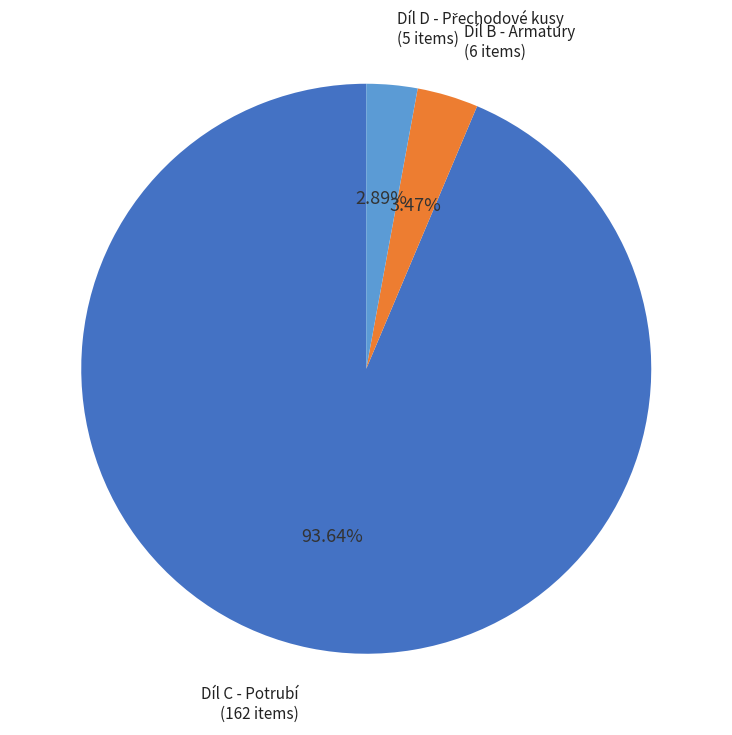

Does any single category account for the majority?

Yes